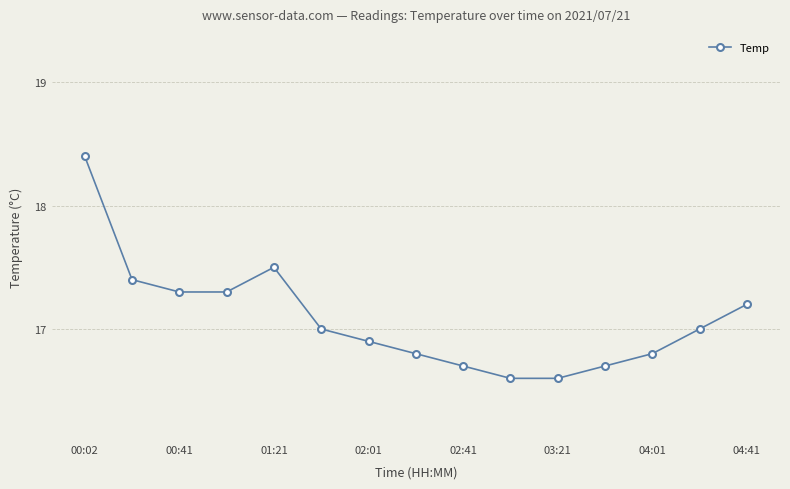

What is the smallest value displayed?

16.6